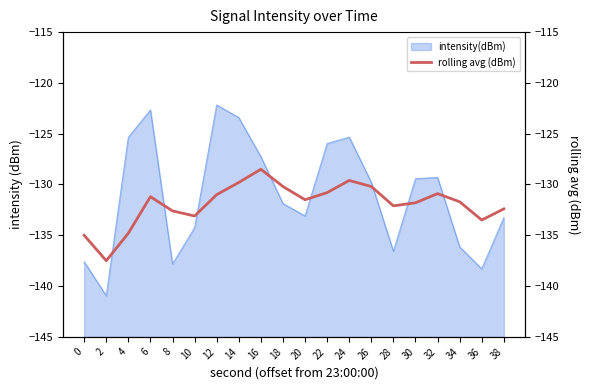

What is the maximum value for intensity(dBm)?

-122.2